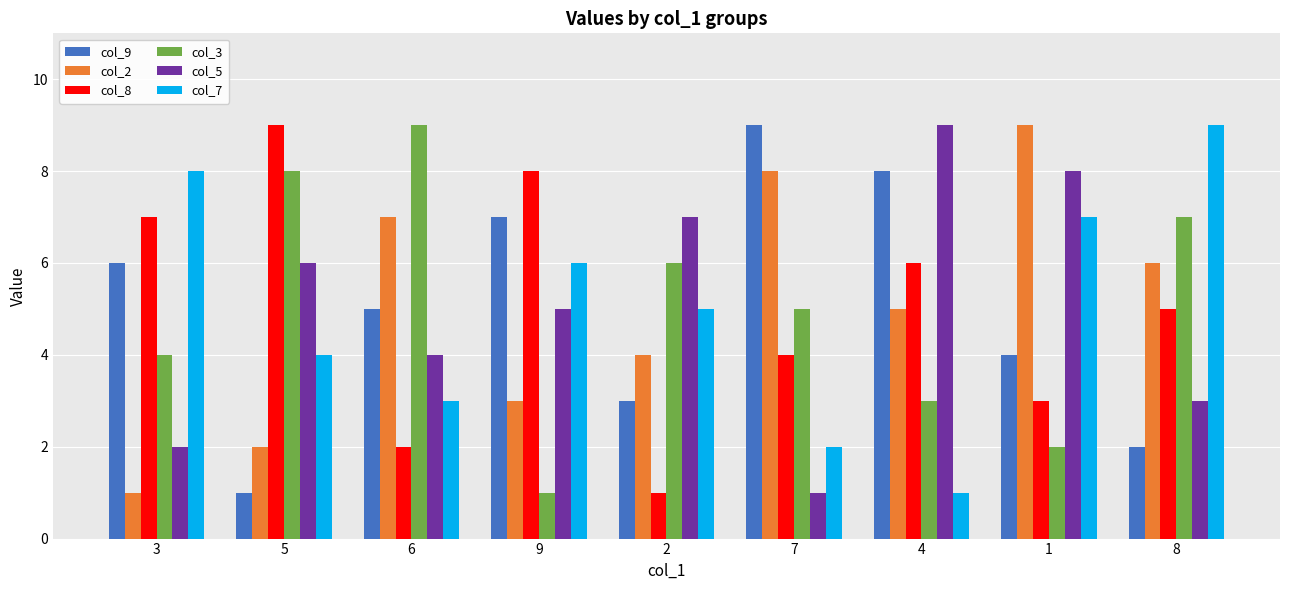

What is the highest value of the col_5 series?

9